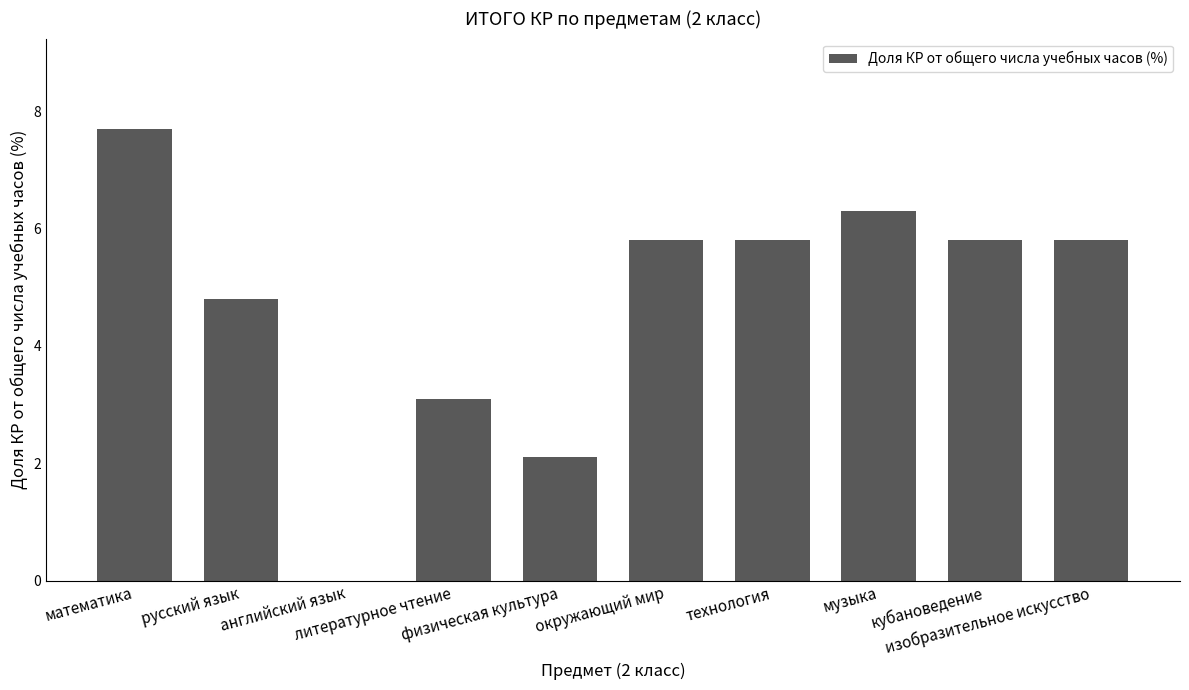

What is the greatest value displayed?

7.7